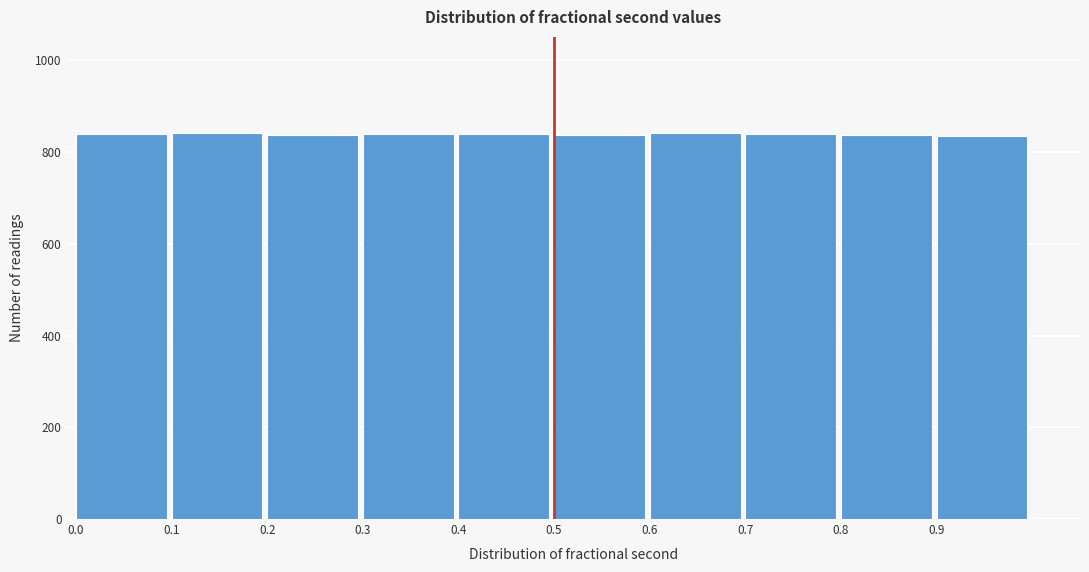

Reading left to right, list every bar in this chart as the range it spans on the x-axis followed by its height. The values are not printed on the chart, so give them approximately, as read against the axis.

0.0 to 0.1: 840
0.1 to 0.2: 840
0.2 to 0.3: 840
0.3 to 0.4: 840
0.4 to 0.5: 840
0.5 to 0.6: 840
0.6 to 0.7: 840
0.7 to 0.8: 840
0.8 to 0.9: 840
0.9 to 1.0: 840